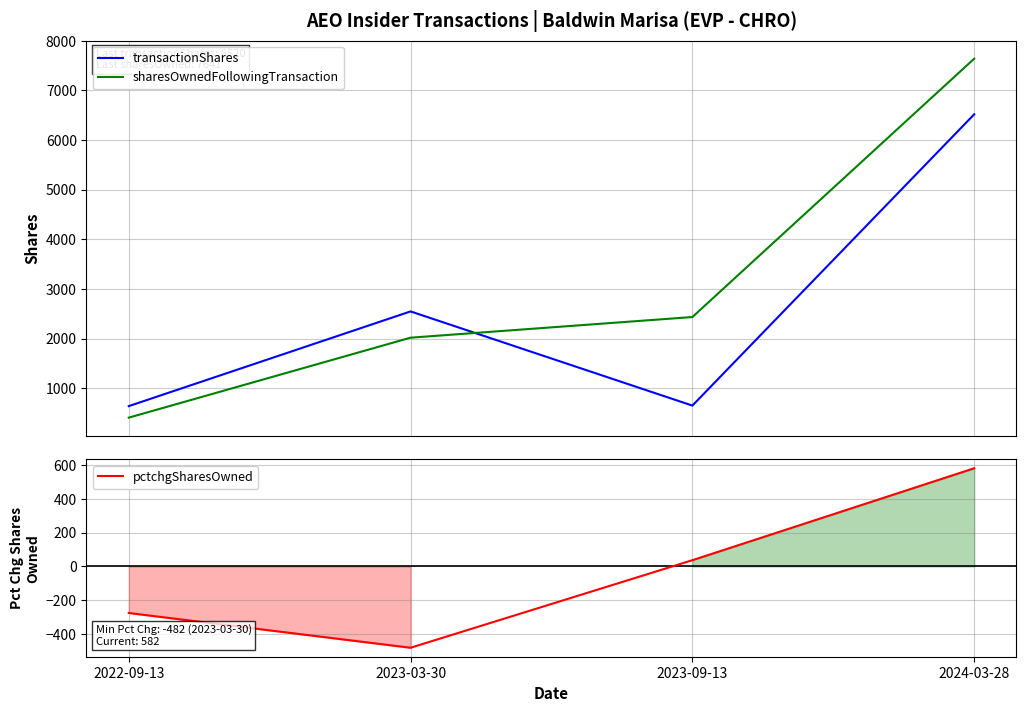

Rank the series by their average value, from lowest to highest.

pctchgSharesOwned, transactionShares, sharesOwnedFollowingTransaction